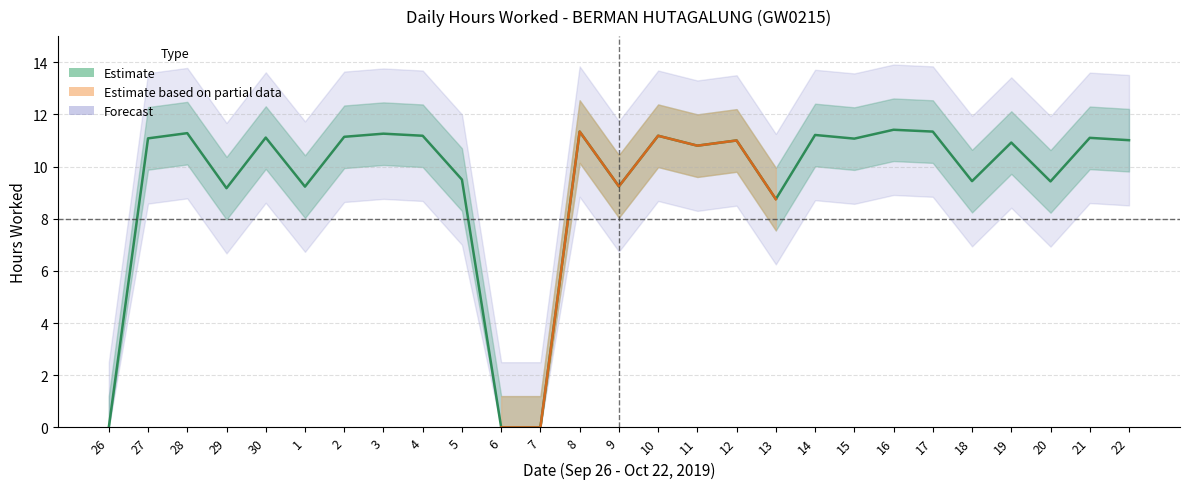

At which category does the data reach its first local valley?

29